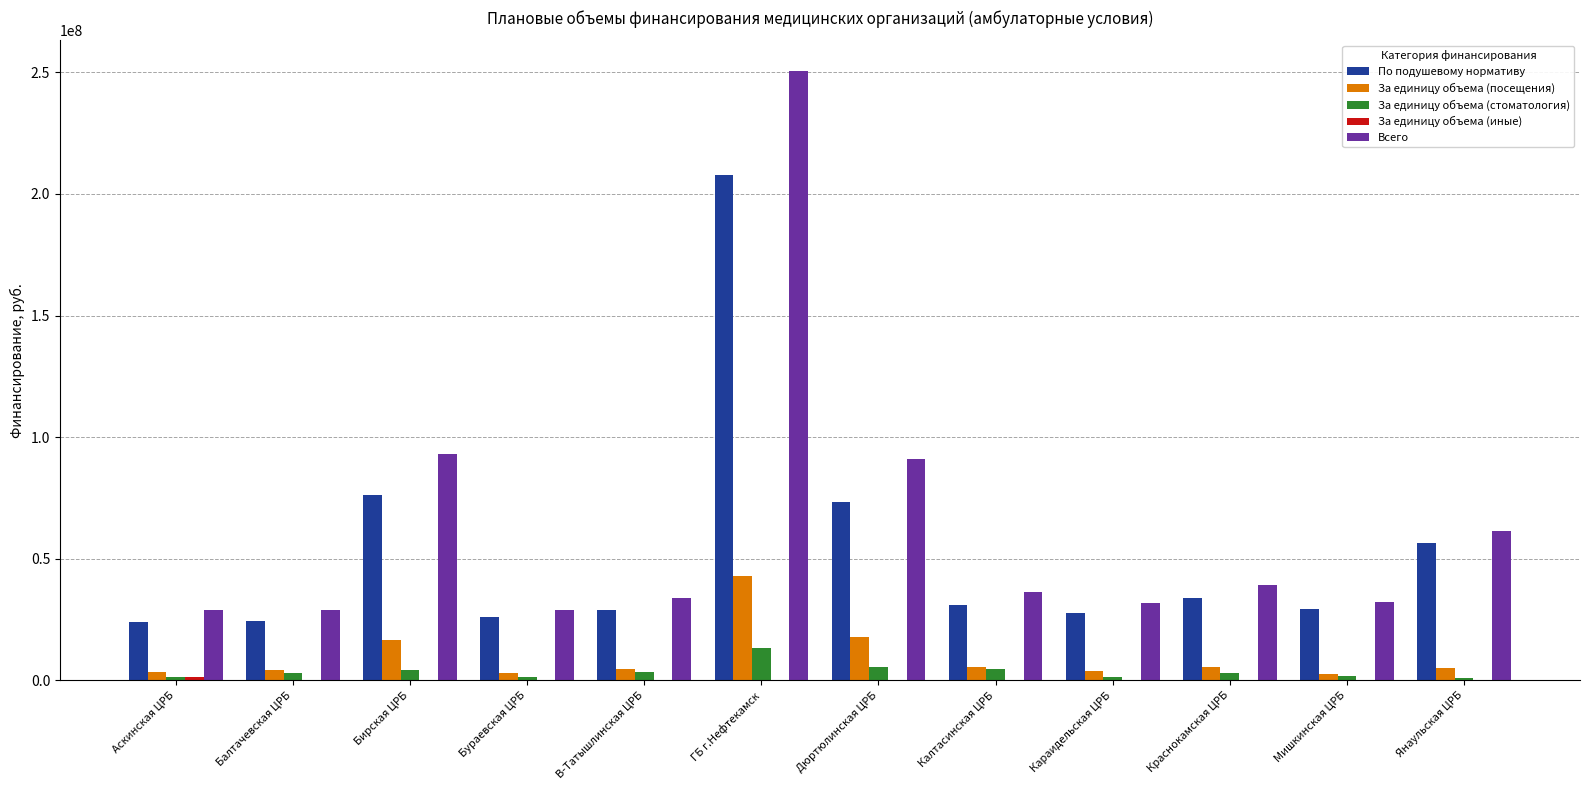

Between Дюртюлинская ЦРБ and Мишкинская ЦРБ, which series saw the biggest shift?

Всего